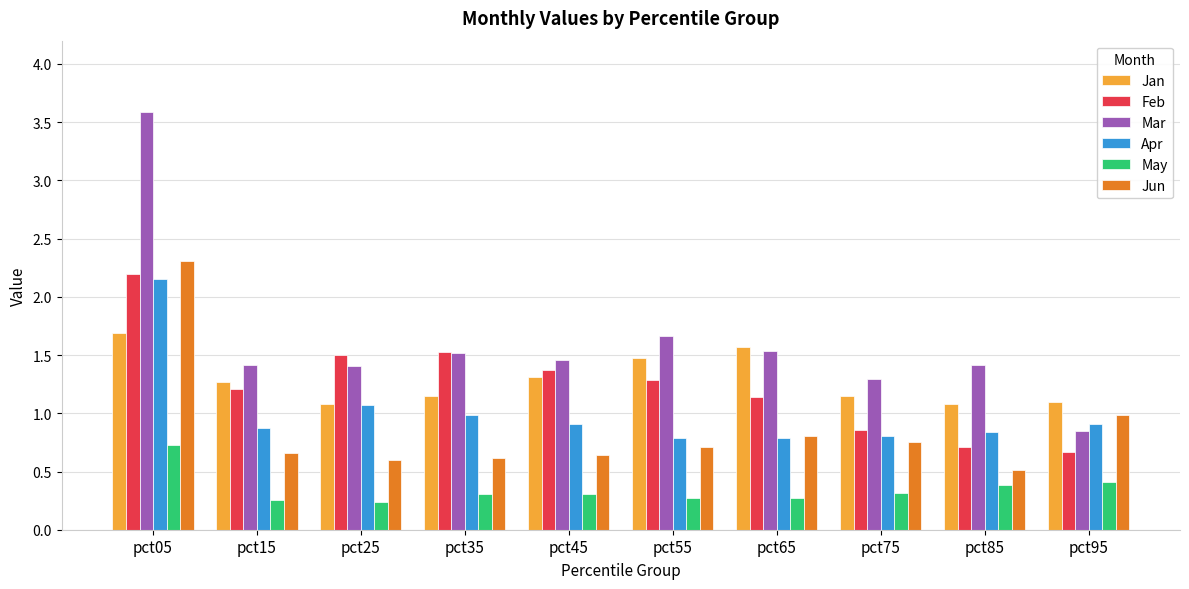

What is the sum of all Apr values?

10.1